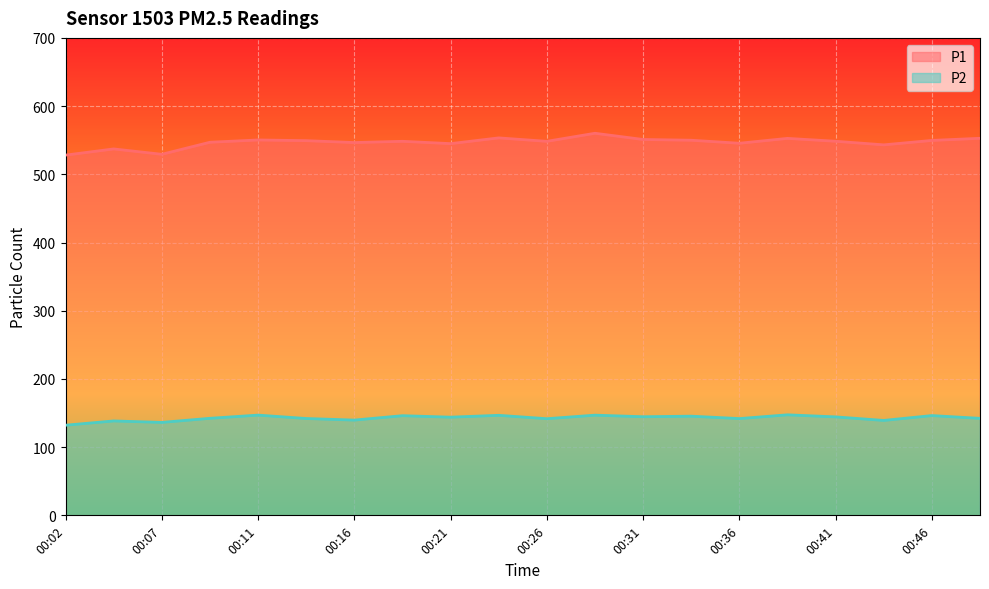

What is the sum of all P1 values?

10936.4